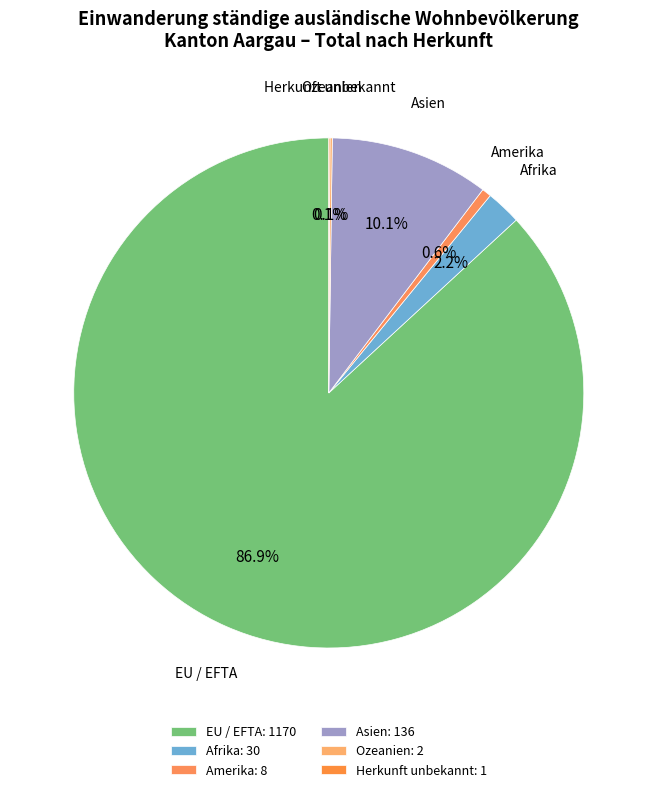

Which has a higher value, Asien or Amerika?

Asien